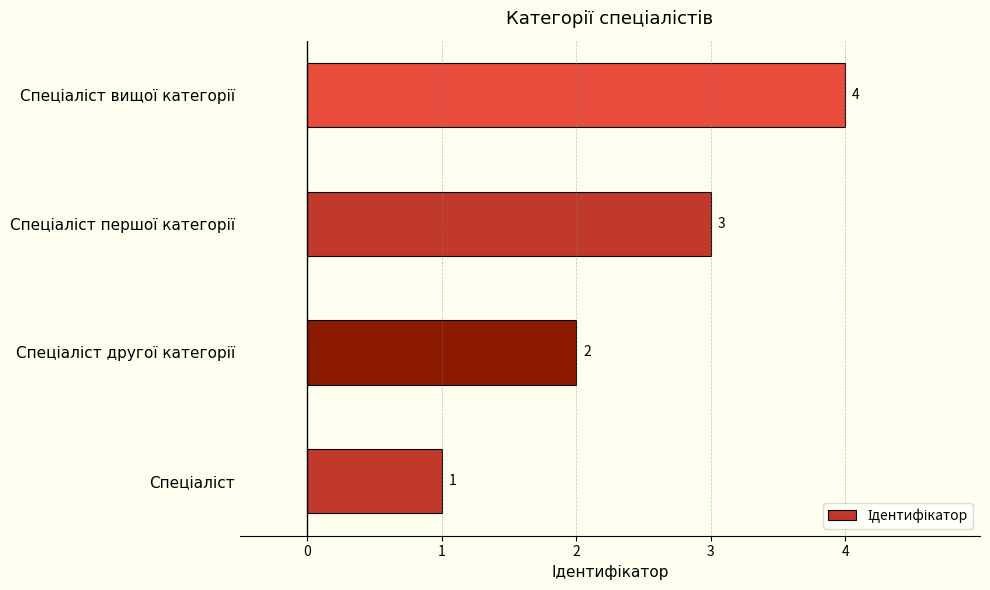

Count the values in the range 2 to 4.

3